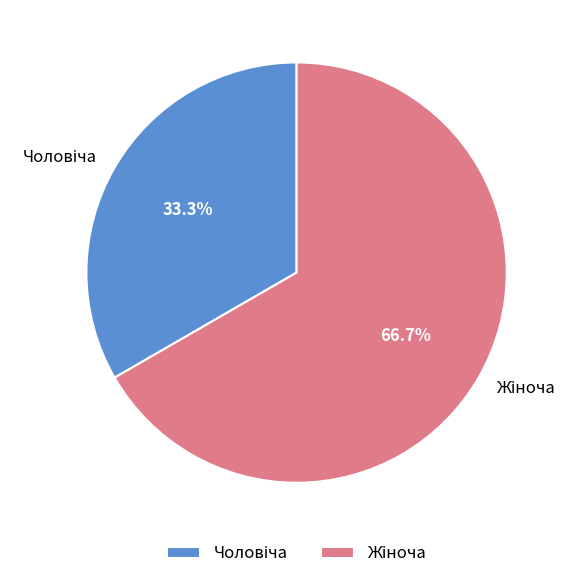

Is there a majority slice in this chart?

Yes